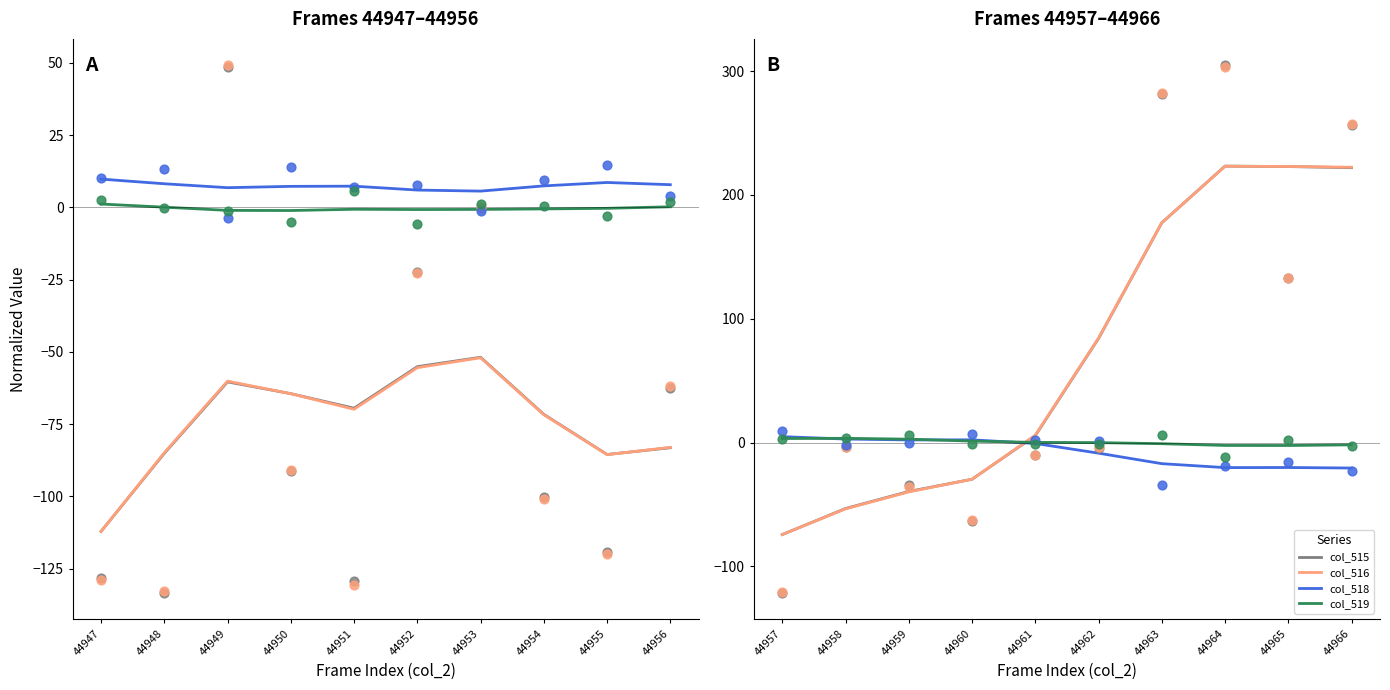

At how many categories does at least one series exceed 48?

5